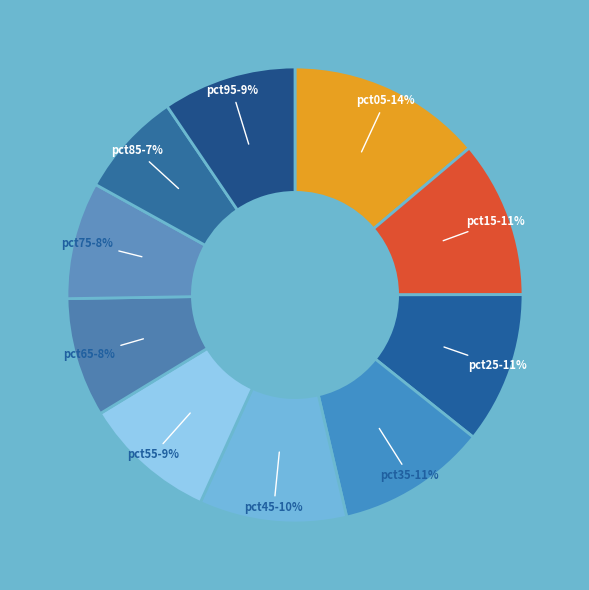

Does any single category account for the majority?

No